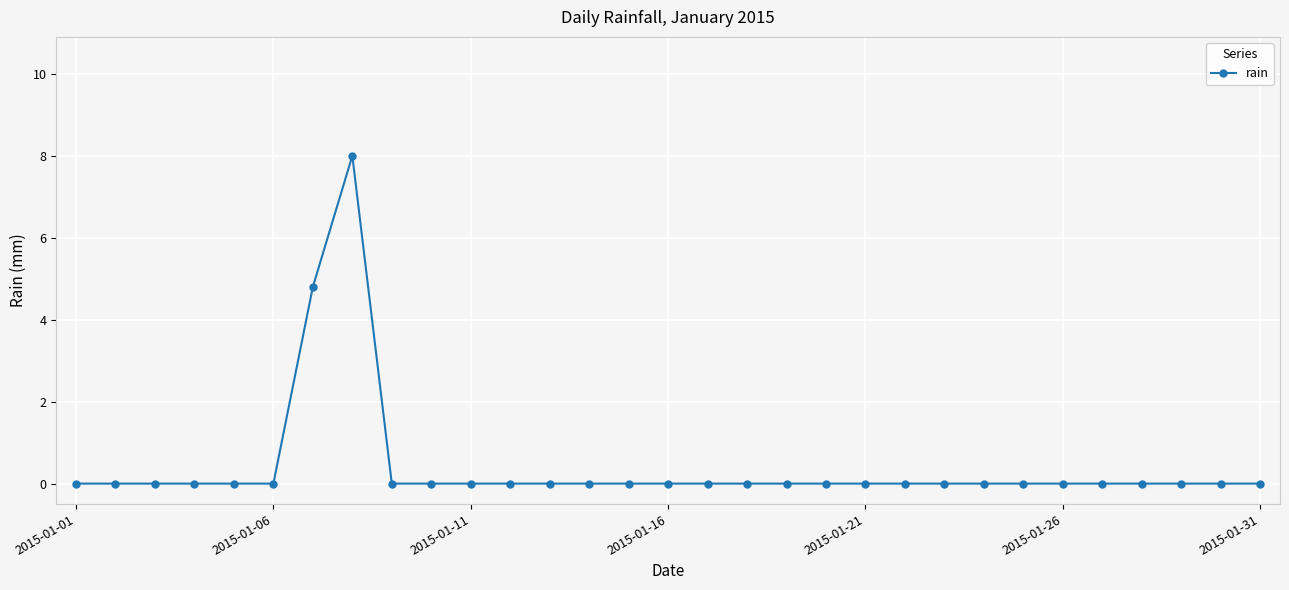

What is the average value?

0.4